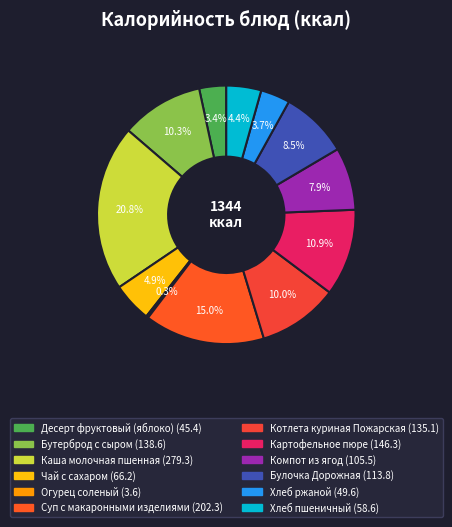

To the nearest percent, what is the difference between the Десерт фруктовый (яблоко) and Котлета куриная Пожарская slice percentages?

7%